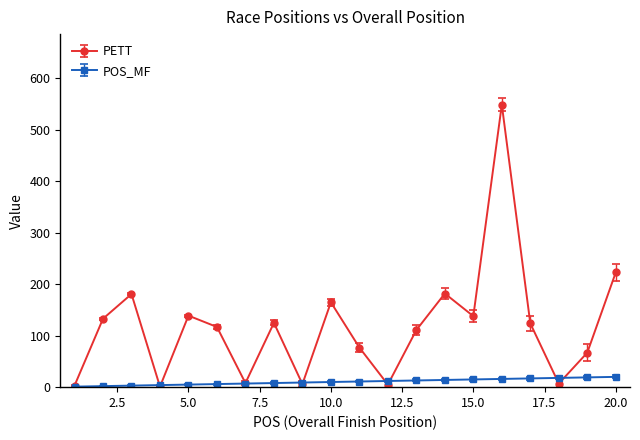

Does the chart display data point markers on the line(s)?

Yes